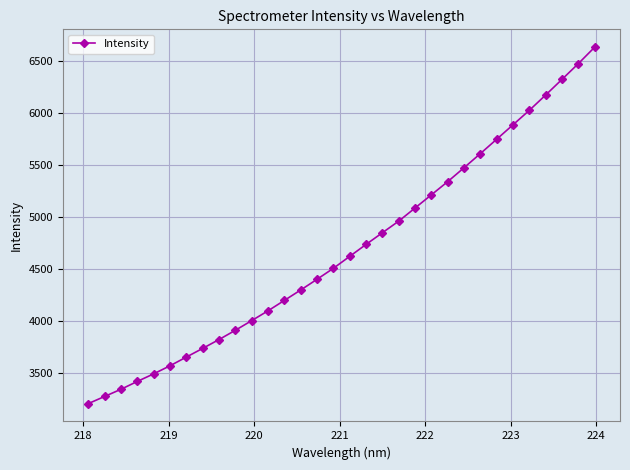

How many data points does each series have?

32